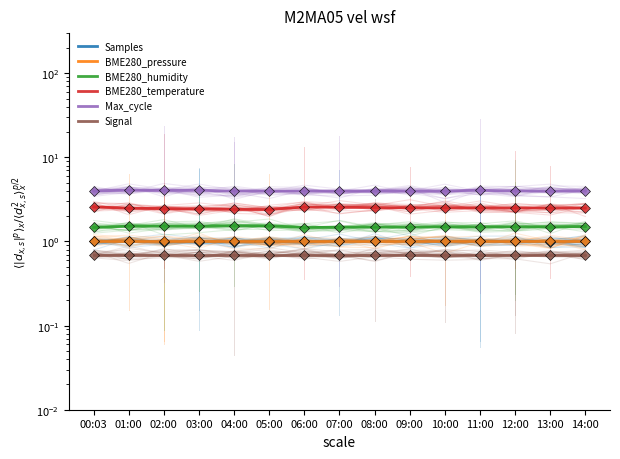

List the series in order of their peak value, highest first.

Max_cycle, BME280_temperature, BME280_humidity, Samples, BME280_pressure, Signal